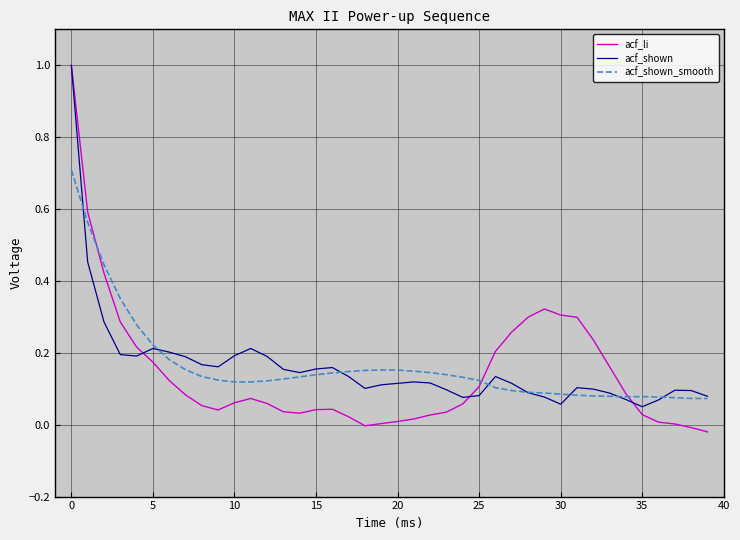

What is the maximum value shown in the chart?

1.0